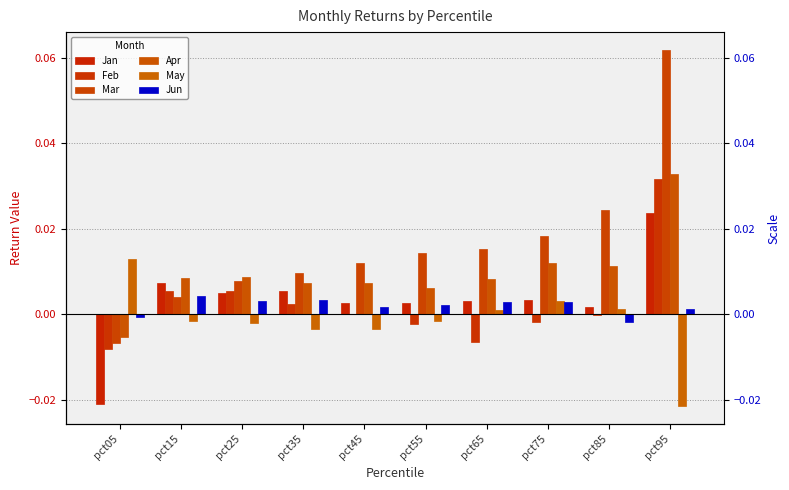

What is the greatest value displayed?

0.1